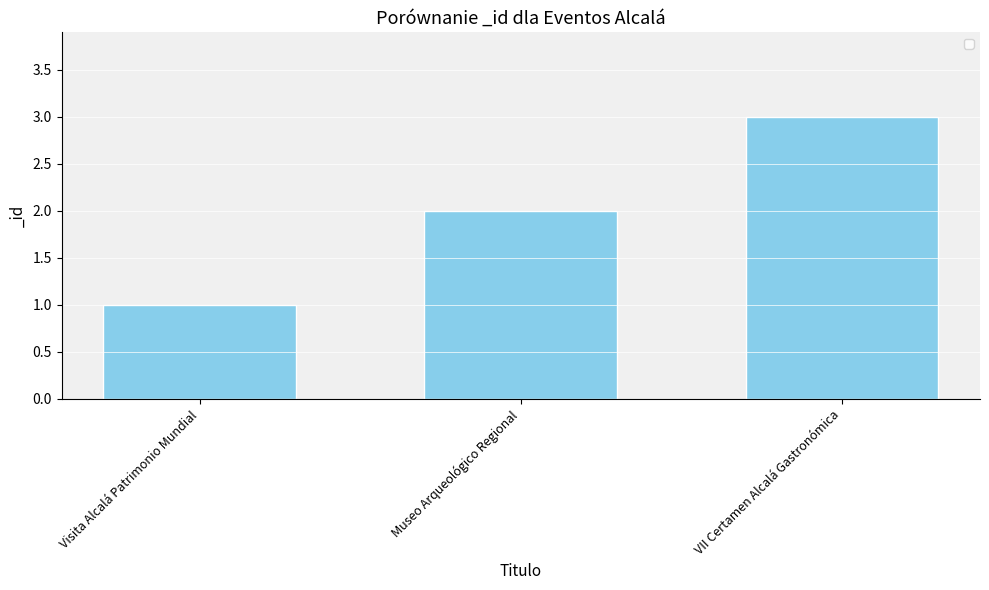

What is the value of the 1st bar from the left?

1